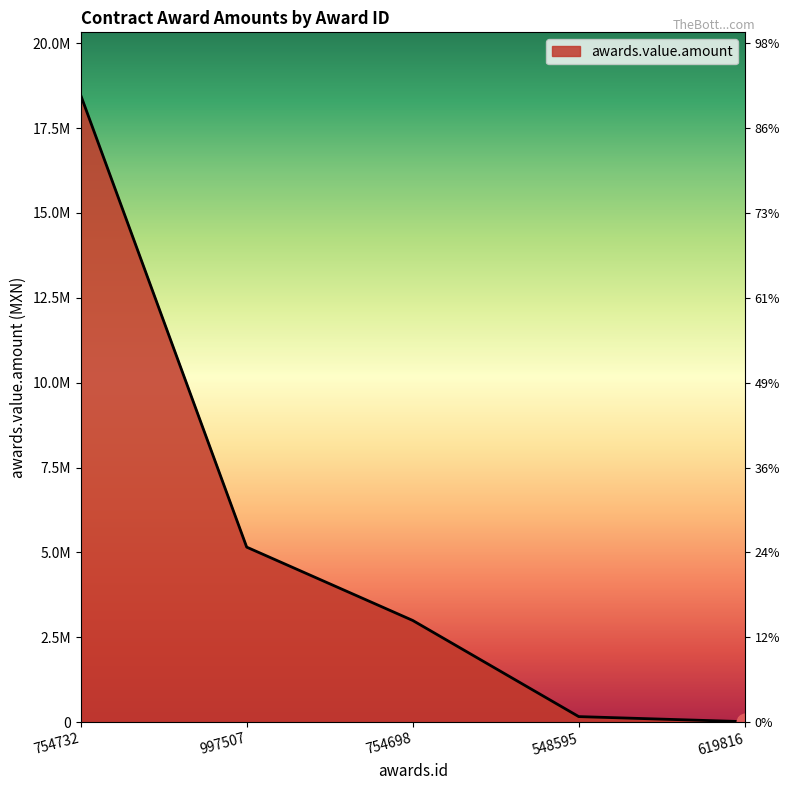

Reading left to right, what are all the values shown in this chart?

18473128.8	5156339.3	2996372.9	163870.1	14450.8